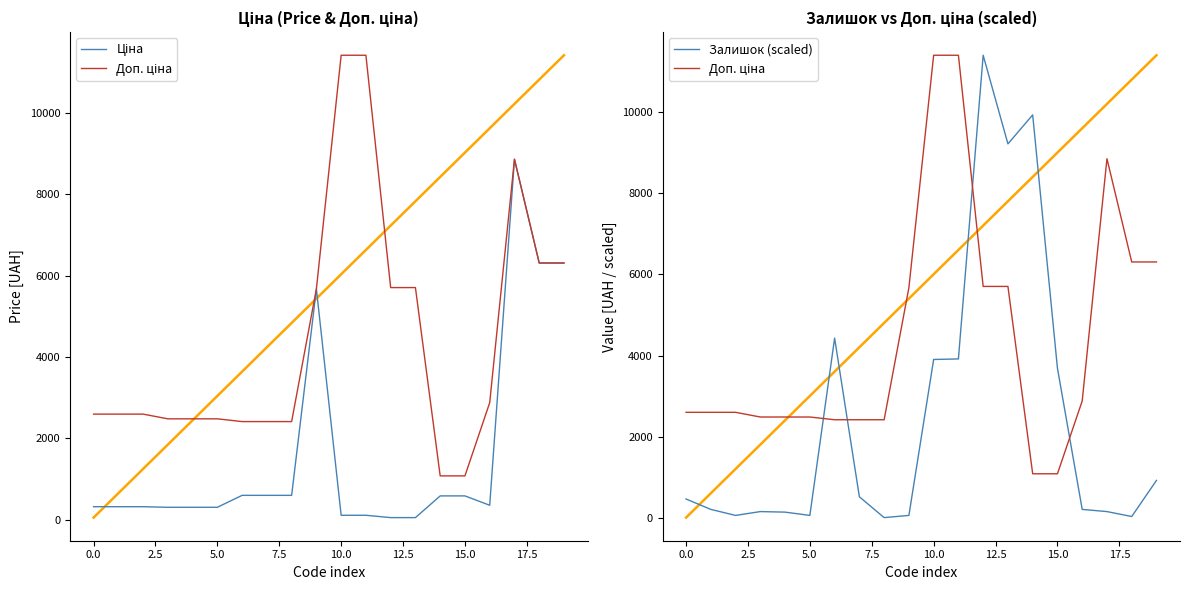

How many values in the Залишок (scaled) series are below 459?

10